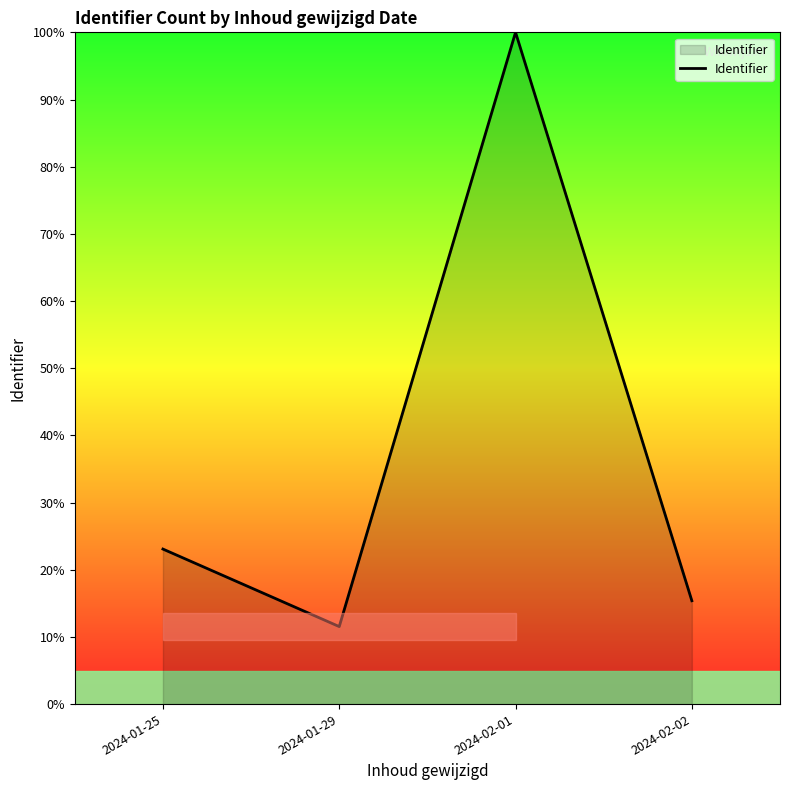

At which category does the chart reach its minimum across all series?

2024-01-29